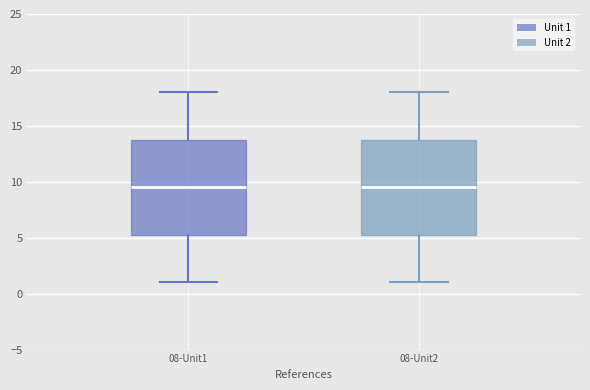

Reading left to right, transcribe this box plot: for each box, give where its median line is, the range the box spans, and where its two whiskers end, as read against the y-axis. The values are not printed on the chart, so give them approximately, as read against the axis.

08-Unit1: median 9.5, box 5.5 to 14.0, whiskers 1.0 to 18.0
08-Unit2: median 9.5, box 5.5 to 14.0, whiskers 1.0 to 18.0